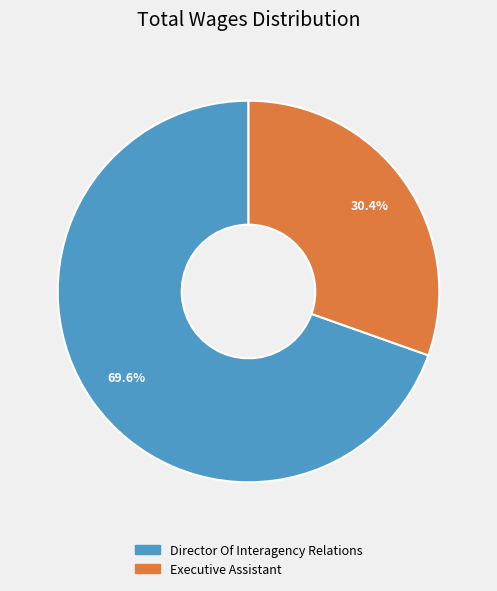

Count the number of slices in the pie.

2